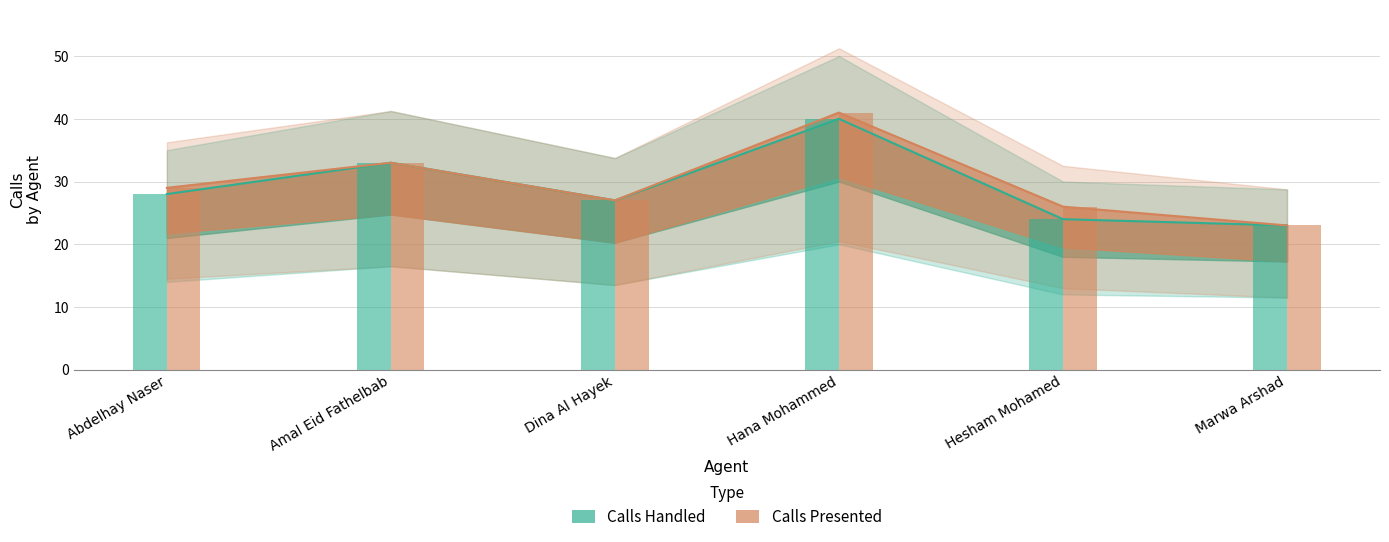

How many values in the Calls Handled series are below 28?

3